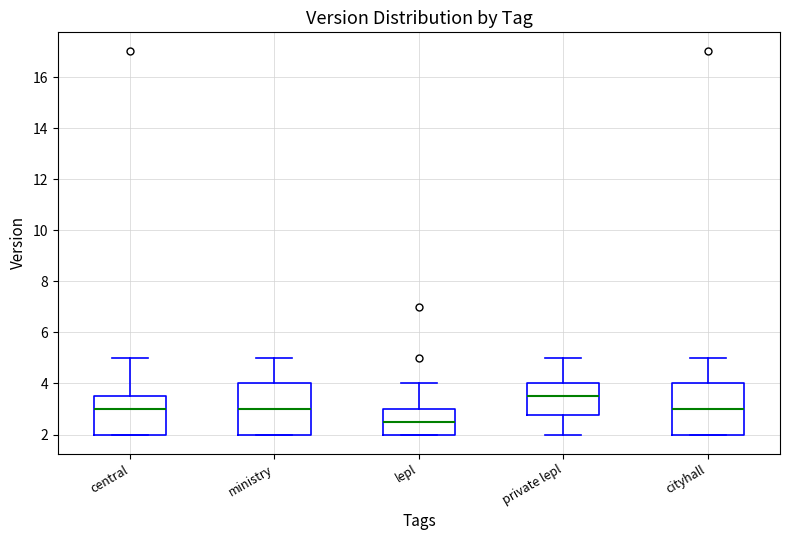

Reading left to right, transcribe this box plot: for each box, give where its median line is, the range the box spans, and where its two whiskers end, as read against the y-axis. The values are not printed on the chart, so give them approximately, as read against the axis.

central: median 3.0, box 2.0 to 3.6, whiskers 2.0 to 5.0
ministry: median 3.0, box 2.0 to 4.0, whiskers 2.0 to 5.0
lepl: median 2.6, box 2.0 to 3.0, whiskers 2.0 to 4.0
private lepl: median 3.6, box 2.8 to 4.0, whiskers 2.0 to 5.0
cityhall: median 3.0, box 2.0 to 4.0, whiskers 2.0 to 5.0